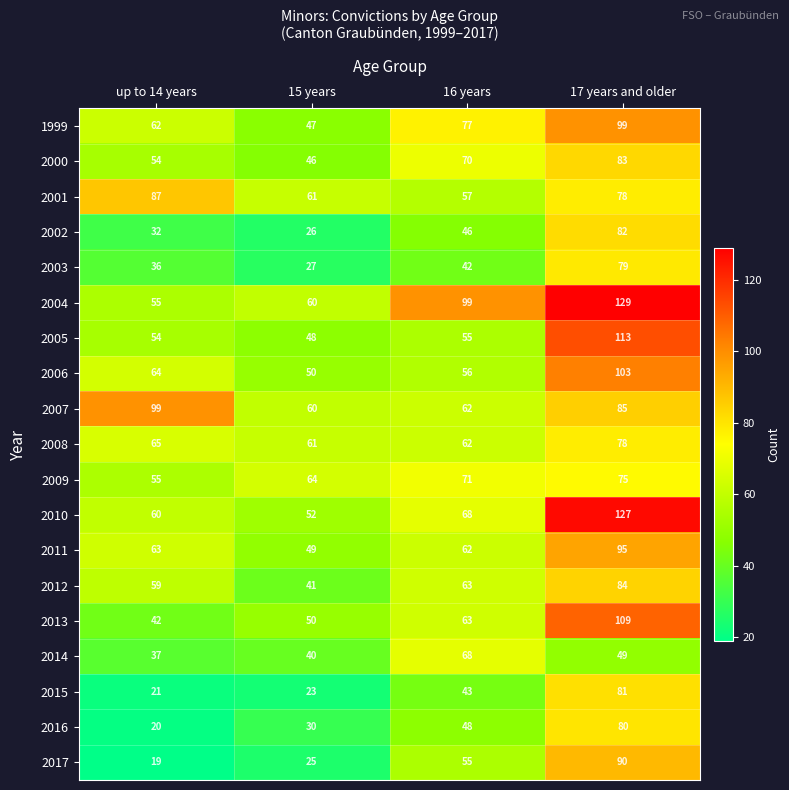

What is the lowest value of the 2010 series?

52